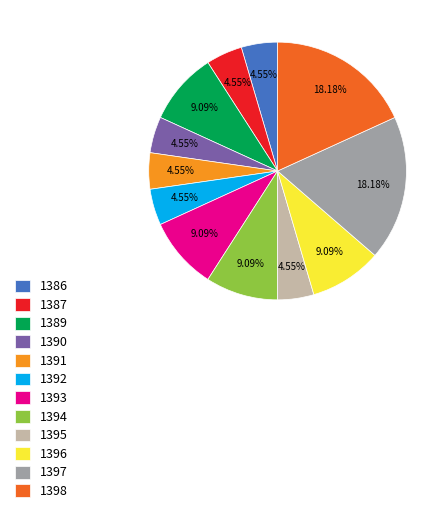

Is 1390 the majority of the pie?

No